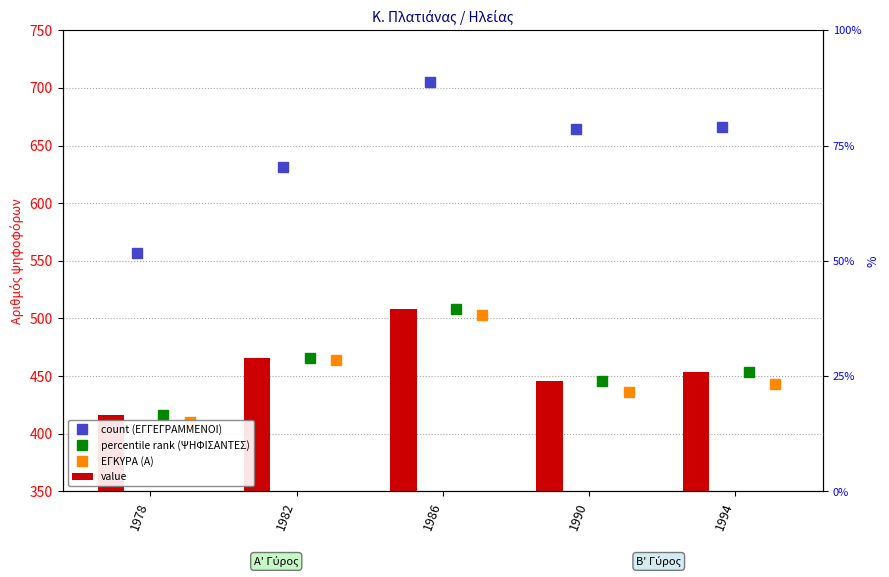

What is the sum of the ΕΓΚΥΡΑ (Α) values at 1994 and 1990?

879